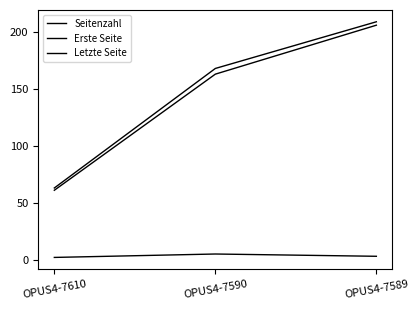

Between OPUS4-7610 and OPUS4-7589, which series saw the biggest shift?

Letzte Seite